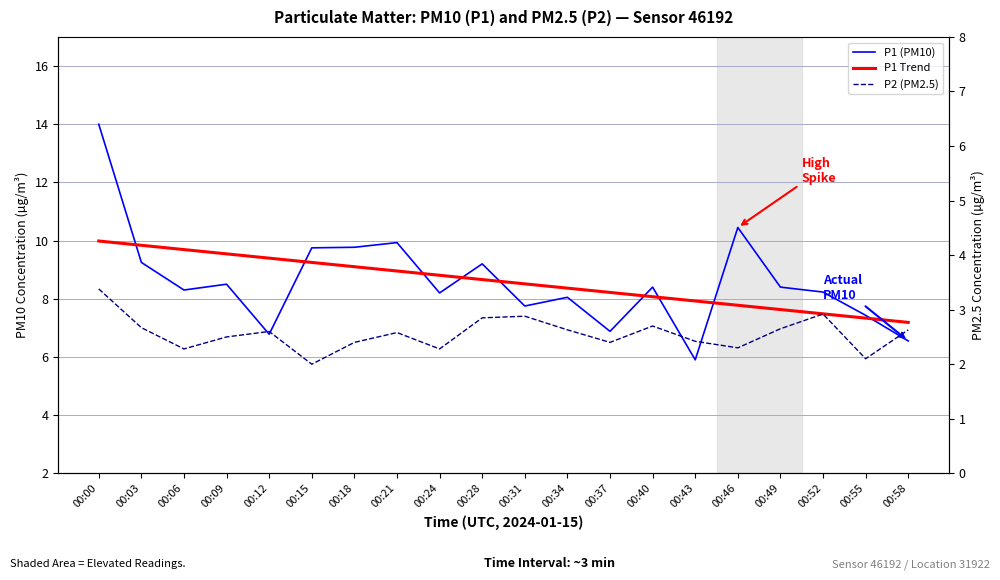

True or false: P1 (PM10) and P1 Trend intersect in this chart.

True